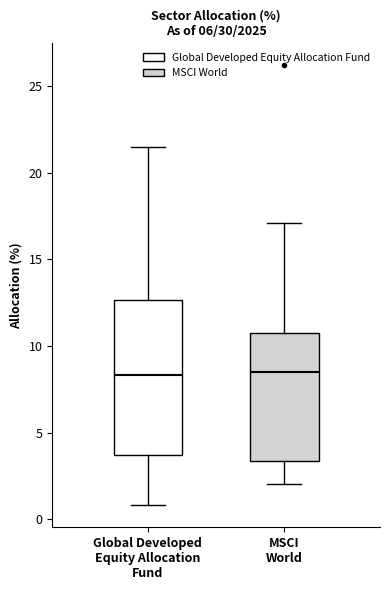

Reading left to right, transcribe this box plot: for each box, give where its median line is, the range the box spans, and where its two whiskers end, as read against the y-axis. The values are not printed on the chart, so give them approximately, as read against the axis.

Global Developed Equity Allocation Fund: median 8.5, box 3.5 to 12.5, whiskers 1.0 to 21.5
MSCI World: median 8.5, box 3.5 to 11.0, whiskers 2.0 to 17.0